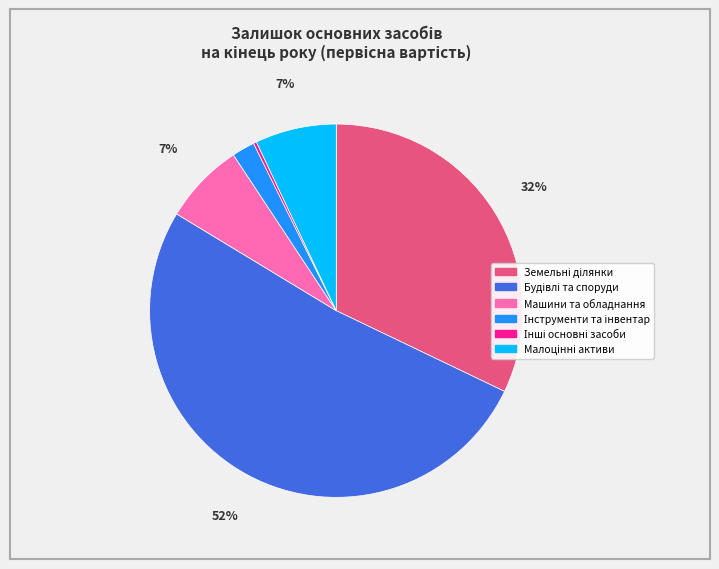

Is there a majority slice in this chart?

Yes